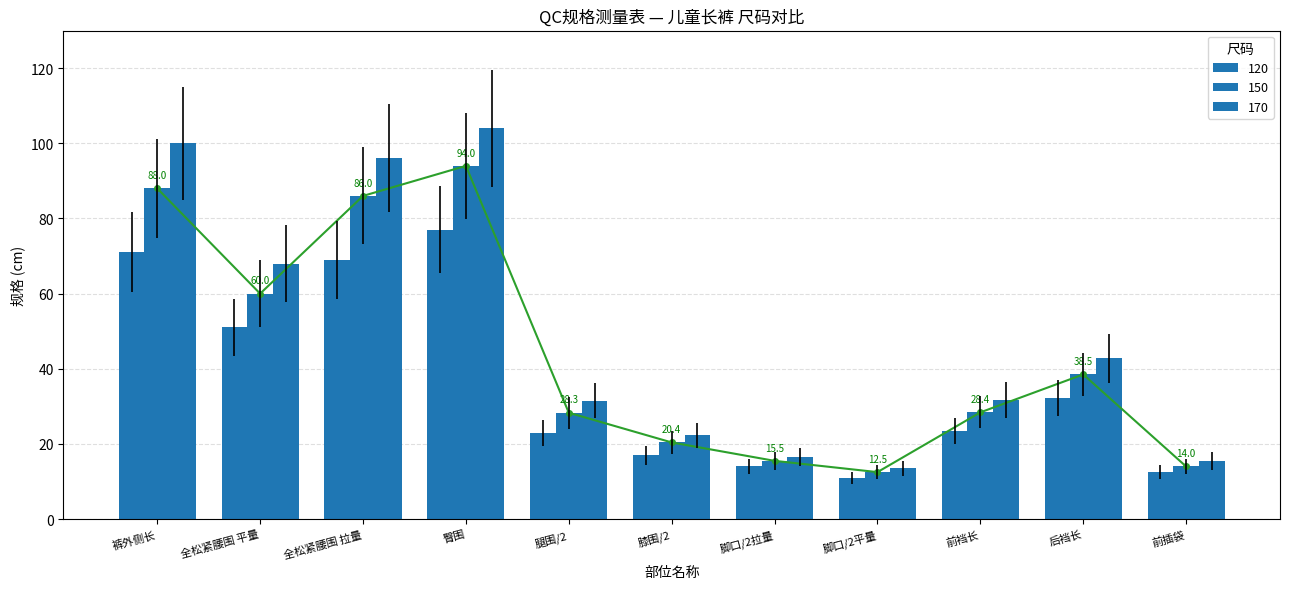

Reading left to right, transcribe all the data shown in this chart.

120: 裤外侧长=71.0	全松紧腰围 平量=51.0	全松紧腰围 拉量=69.0	臀围=77.0	腿围/2=22.9	膝围/2=17.0	脚口/2拉量=14.0	脚口/2平量=11.0	前裆长=23.5	后裆长=32.2	前插袋=12.5
150: 裤外侧长=88.0	全松紧腰围 平量=60.0	全松紧腰围 拉量=86.0	臀围=94.0	腿围/2=28.3	膝围/2=20.4	脚口/2拉量=15.5	脚口/2平量=12.5	前裆长=28.4	后裆长=38.5	前插袋=14.0
170: 裤外侧长=100.0	全松紧腰围 平量=68.0	全松紧腰围 拉量=96.0	臀围=104.0	腿围/2=31.5	膝围/2=22.3	脚口/2拉量=16.5	脚口/2平量=13.5	前裆长=31.7	后裆长=42.8	前插袋=15.5